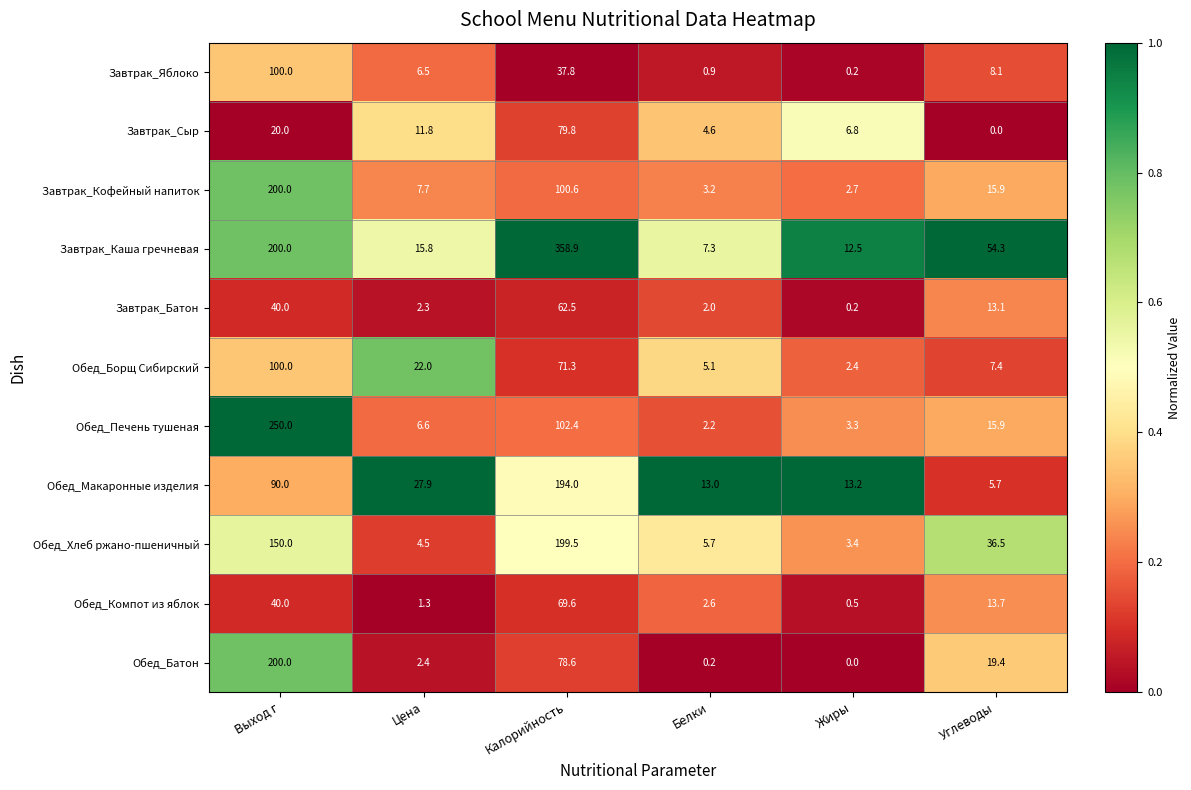

What is the approximate value of Обед_Хлеб ржано-пшеничный at Углеводы?

36.5